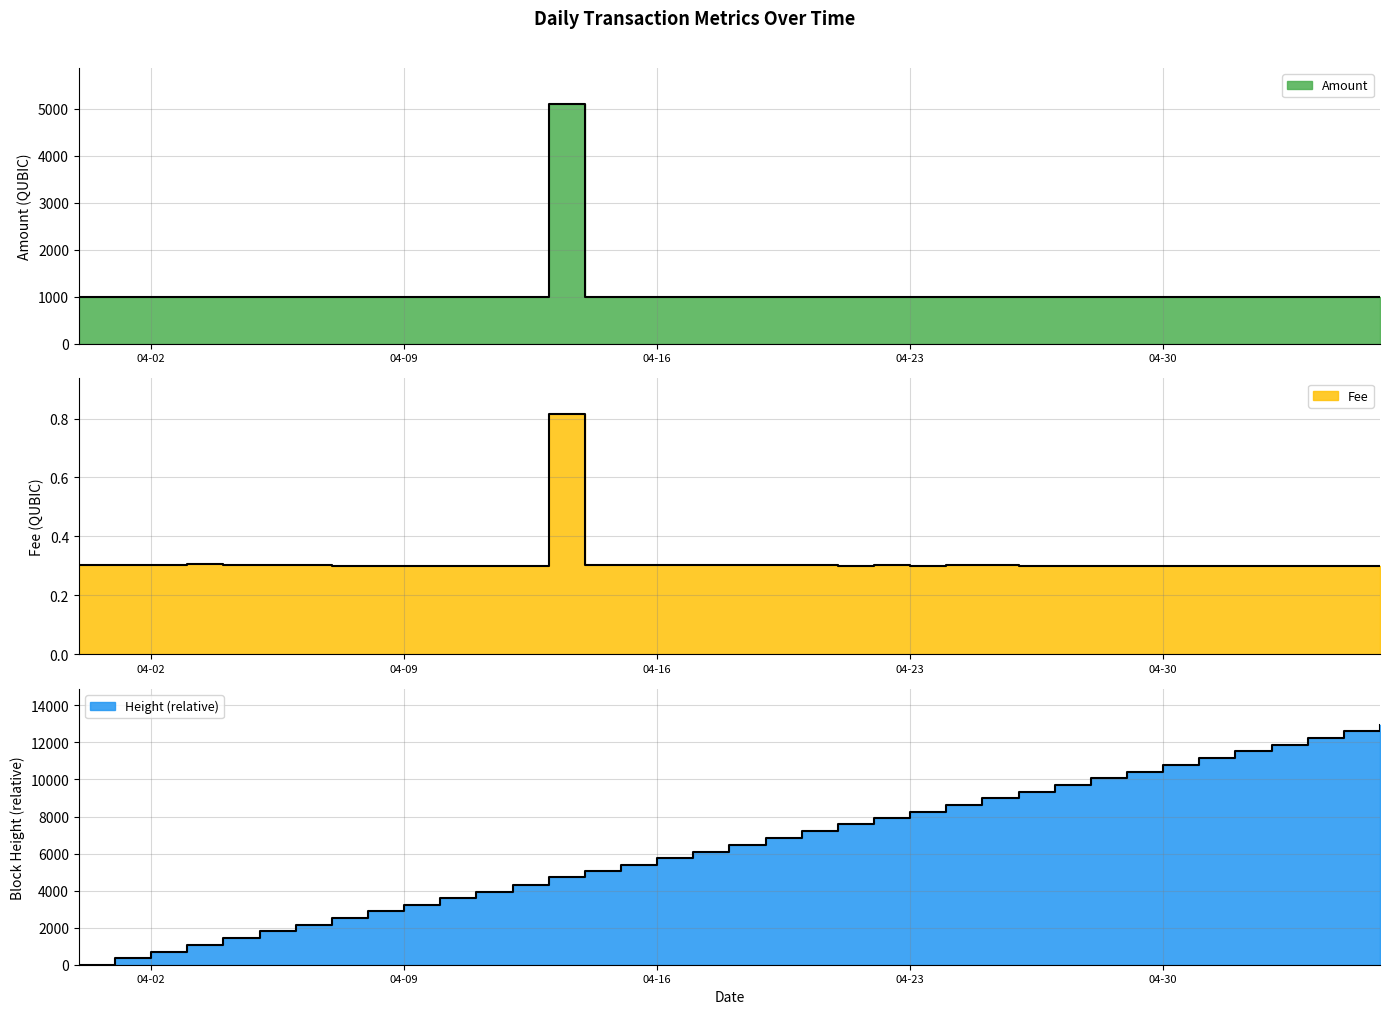

At which category is the sum across all series the highest?

2024-05-06